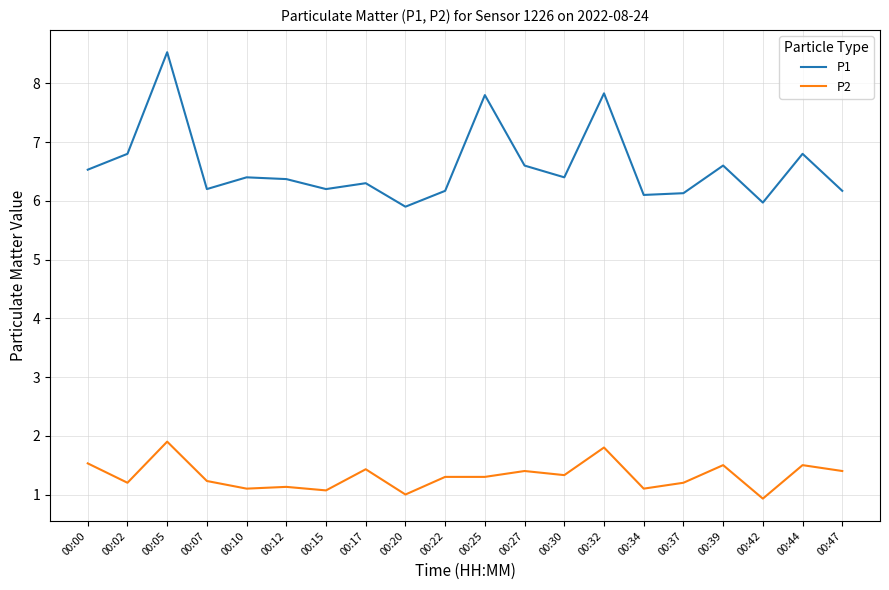

What are all the series names shown in the legend?

P1, P2